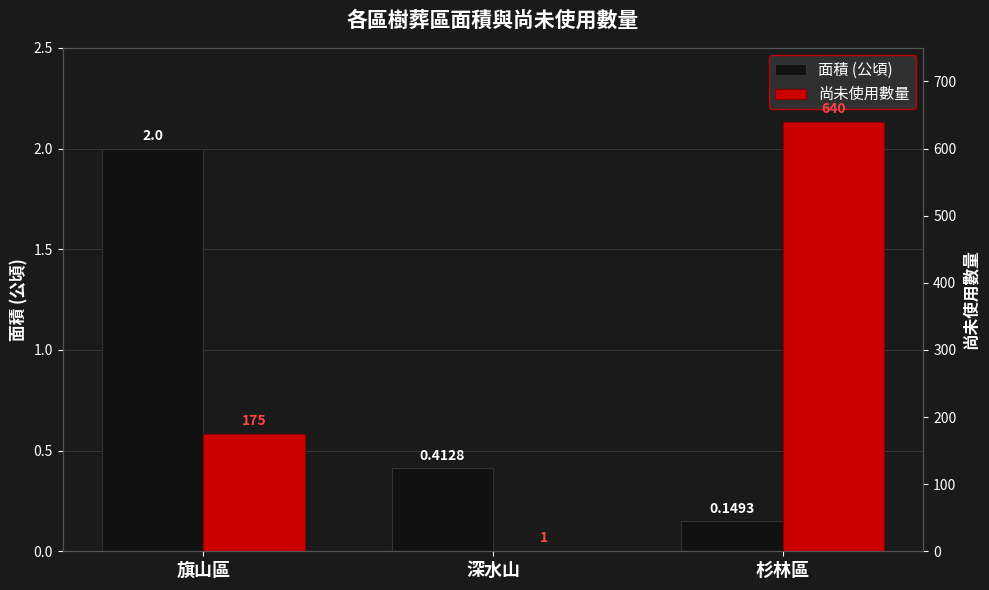

How many bars are there in each group?

2